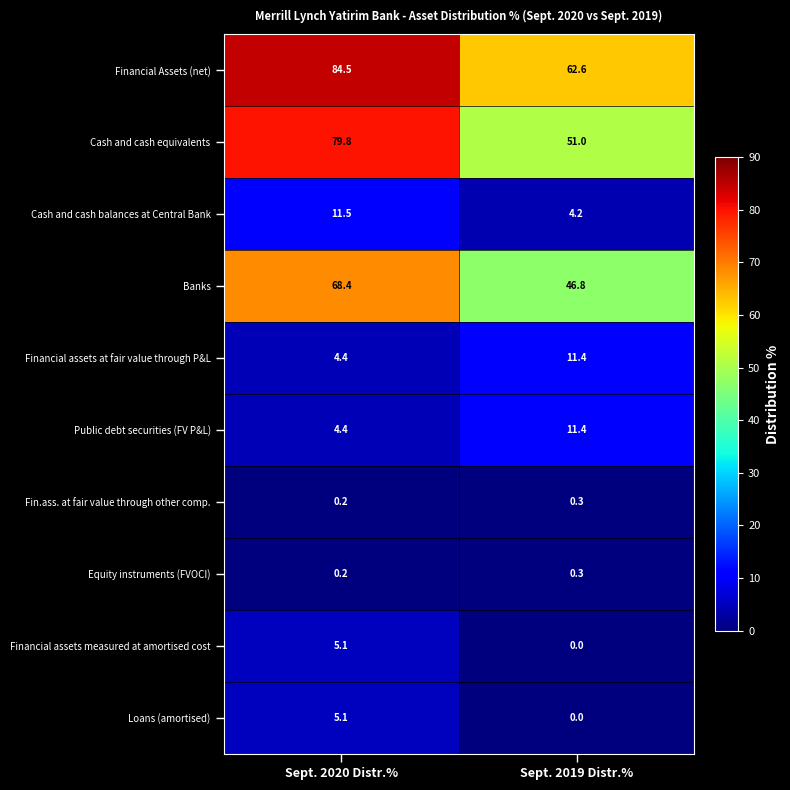

Read the Financial assets at fair value through P&L value at Sept. 2020 Distr.%.

4.4